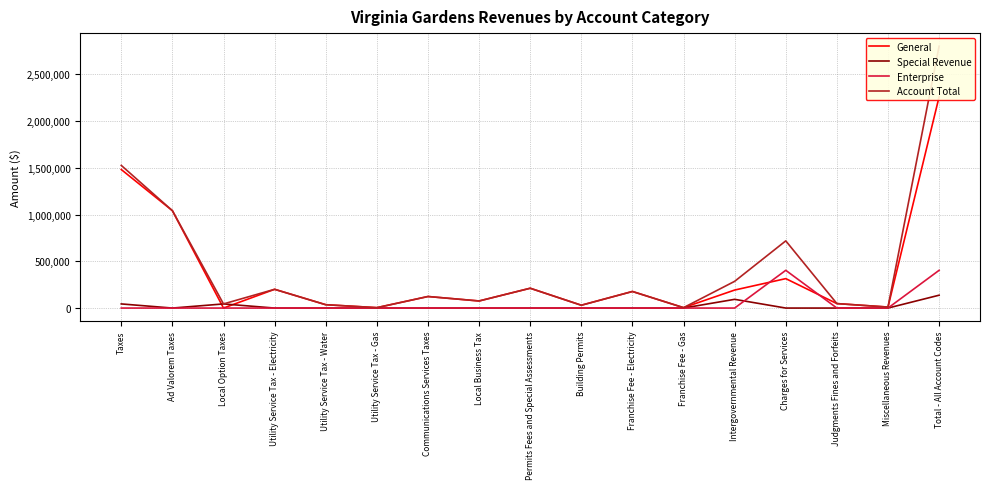

How many positive values does the General series have?

16